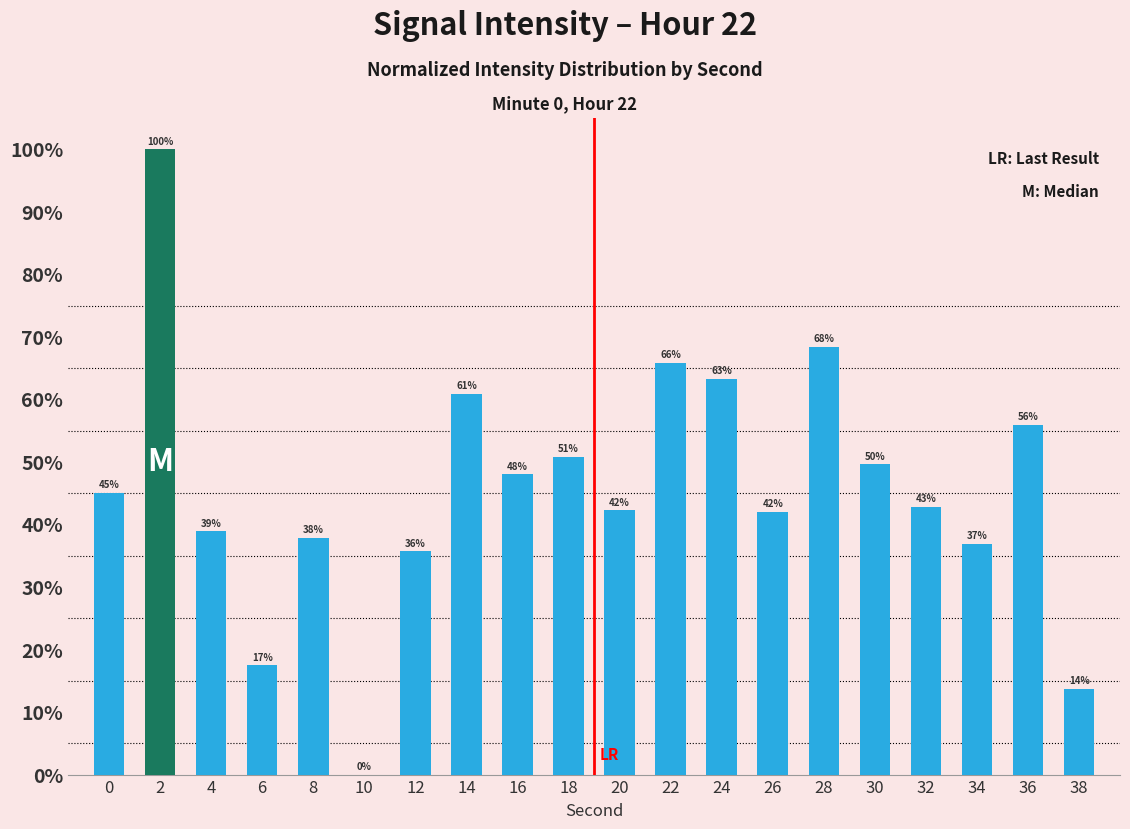

What is the ratio of the value at 28 to the value at 24?

1.1